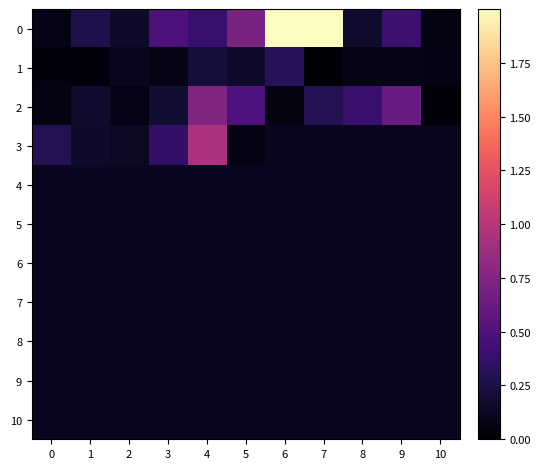

What is the difference between the highest and lowest values at 1?

0.2